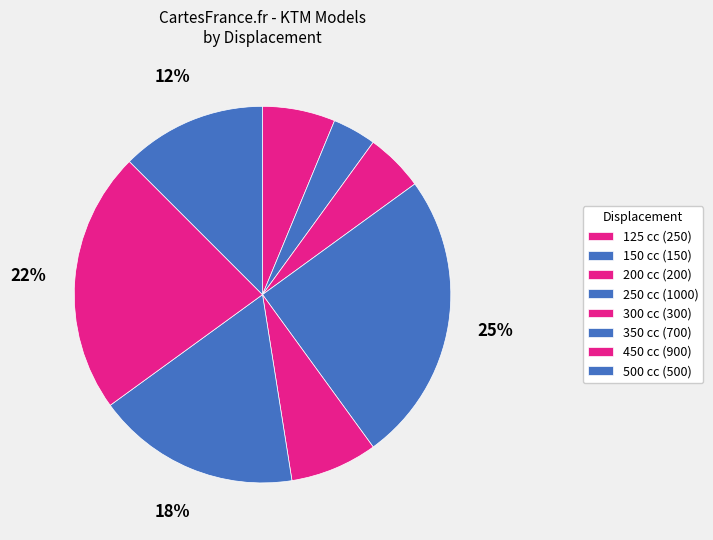

How many segments does this pie chart have?

8